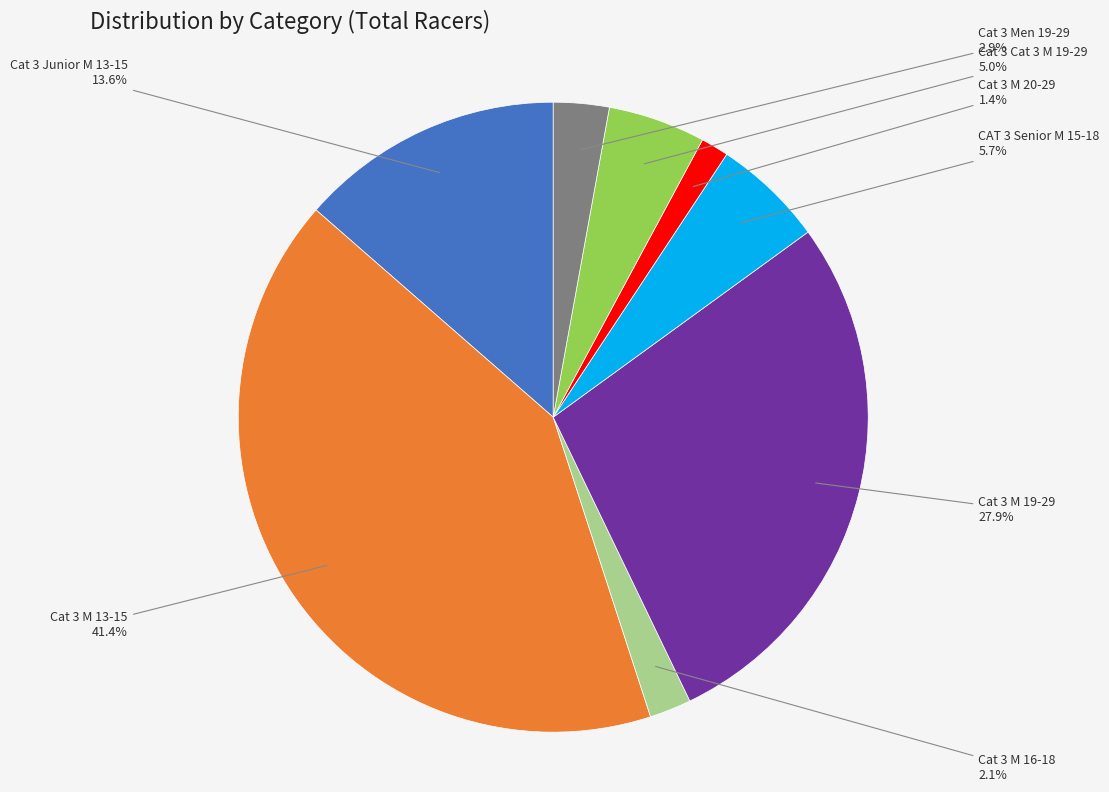

Is there a majority slice in this chart?

No